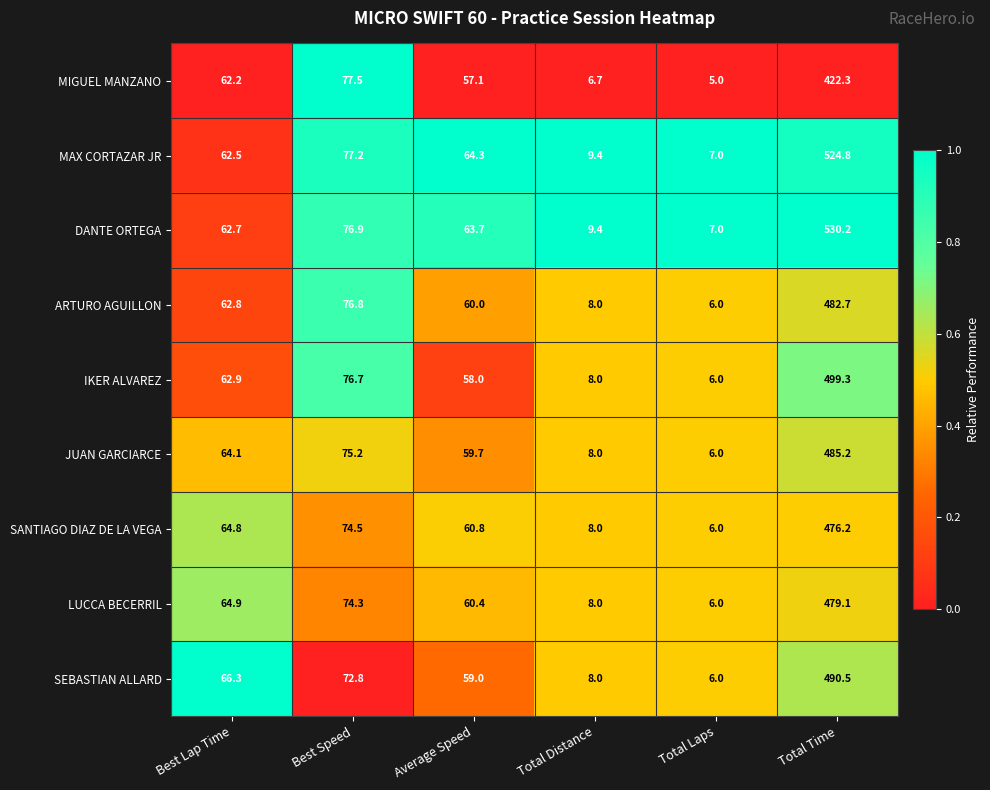

The ARTURO AGUILLON series shows 482.7 at Total Time. True or false?

True